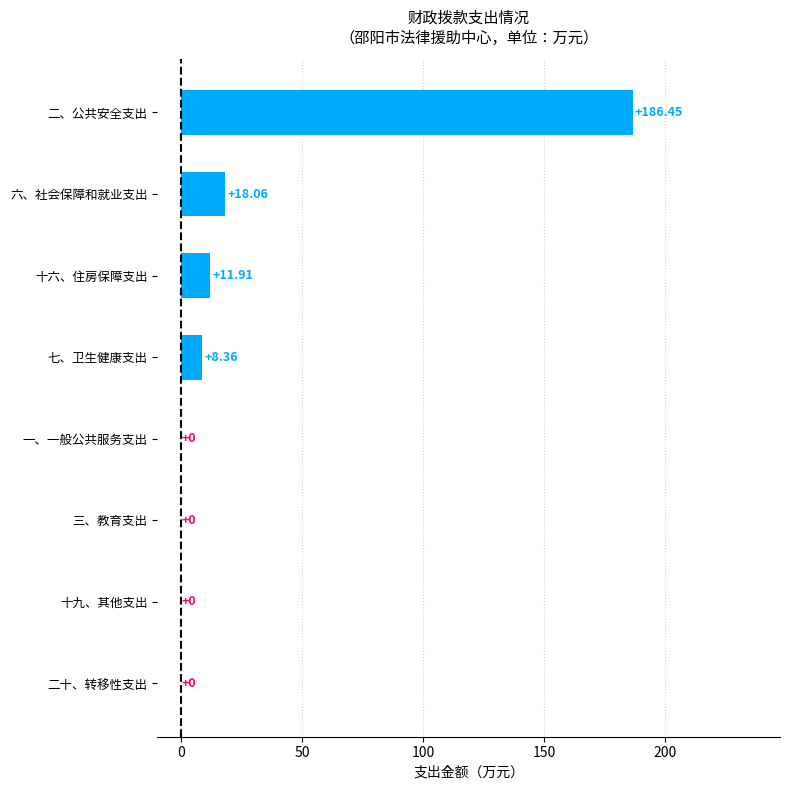

Where is the data nearest to the value 93?

六、社会保障和就业支出